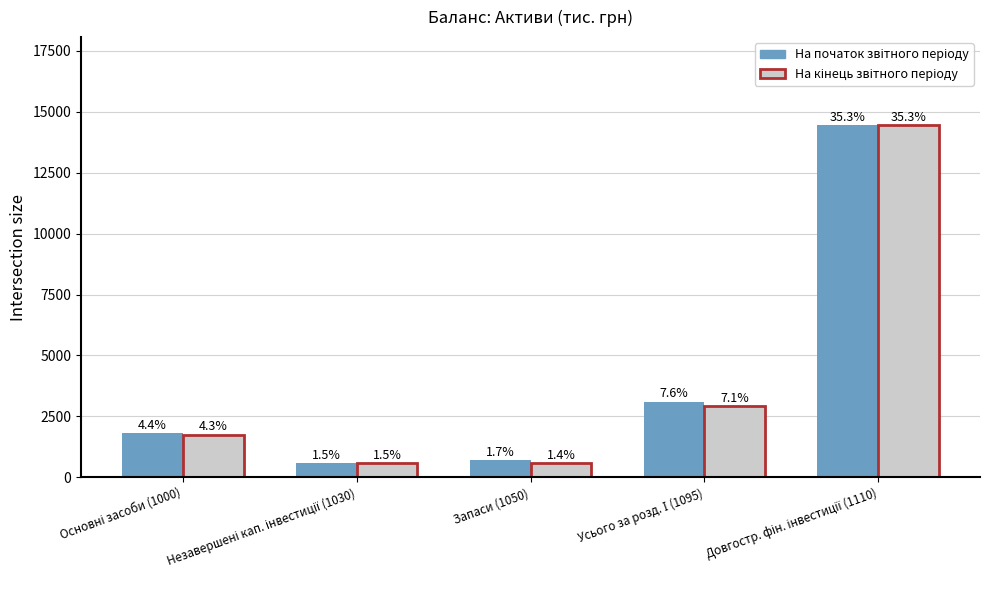

How many groups of bars are there?

5